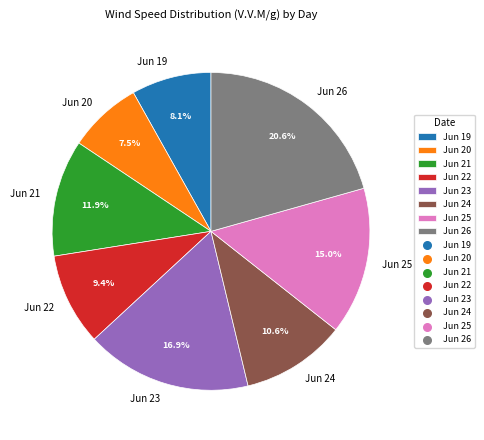

Which slice is the largest?

Jun 26